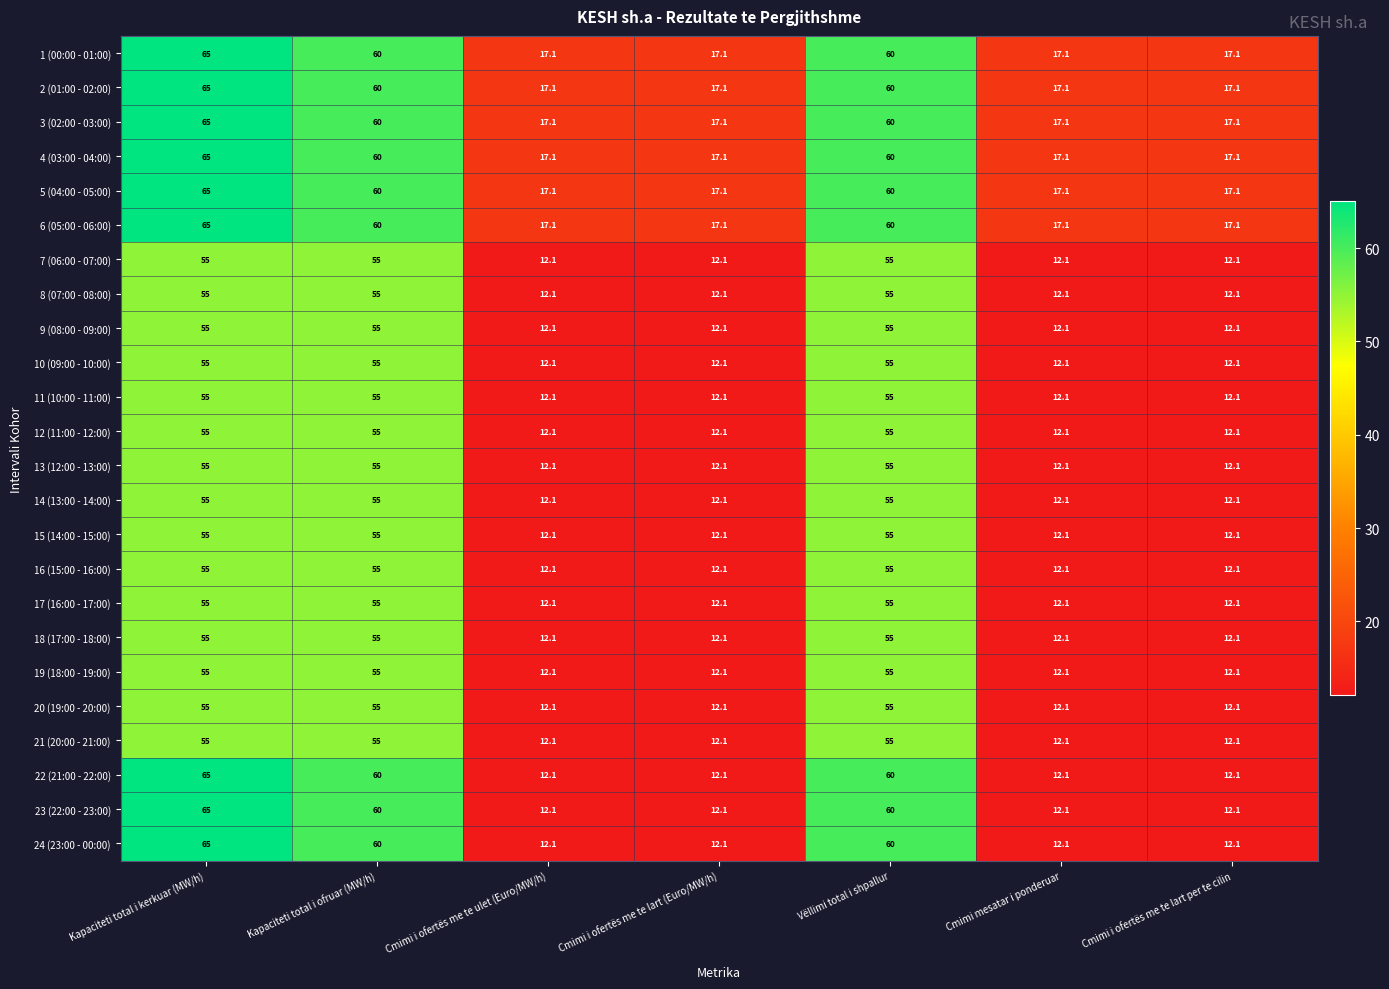

What is the sum of all 15 (14:00 - 15:00) values?

213.4